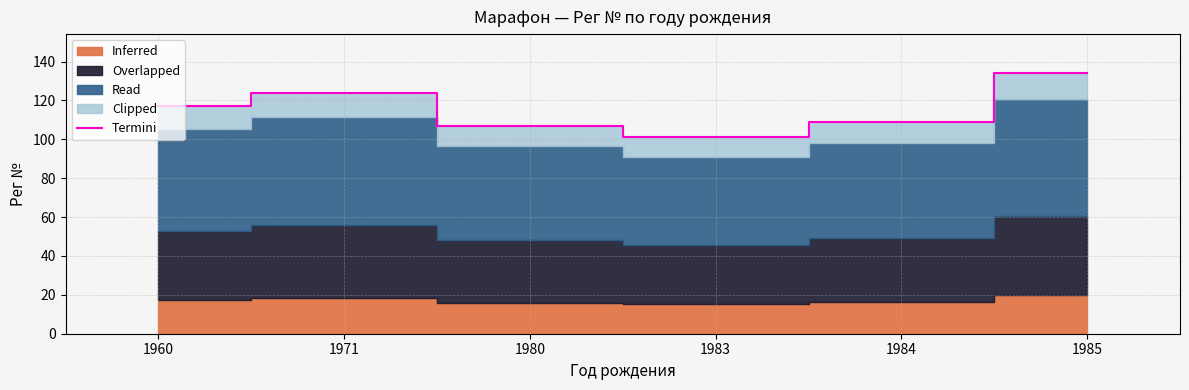

What is the approximate value at 1985?

134.0